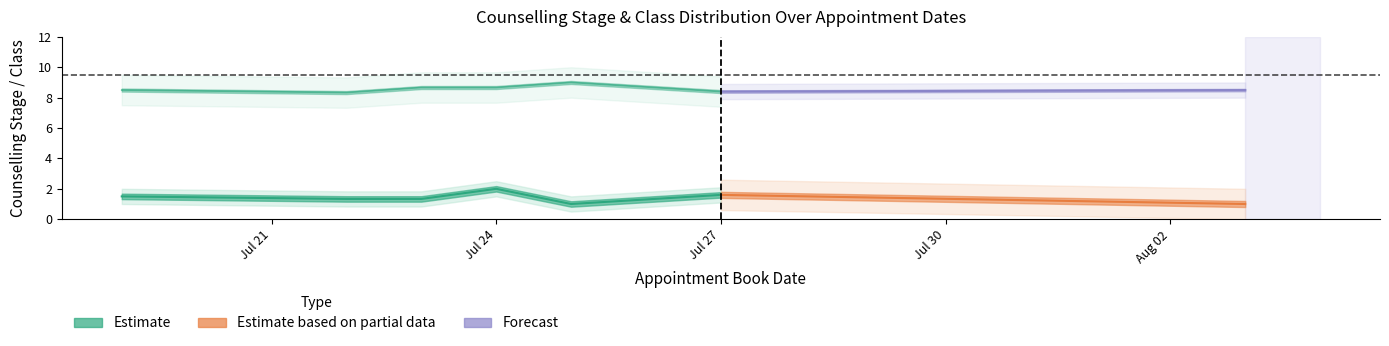

True or false: Class_lower and Class intersect in this chart.

False